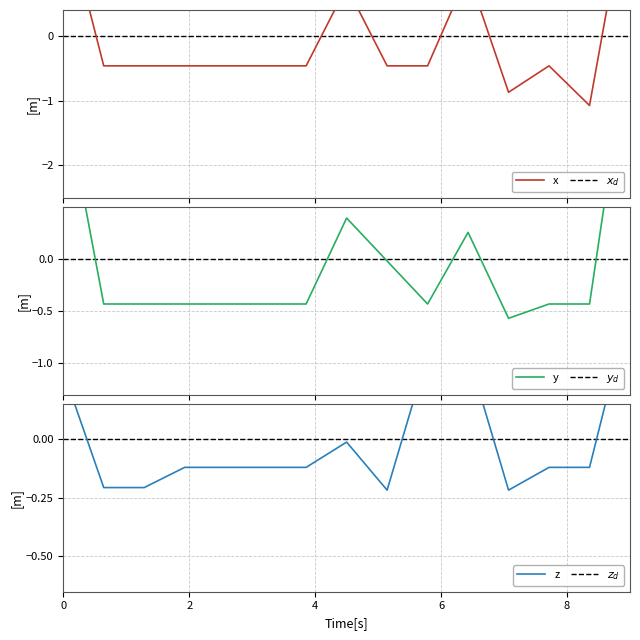

Reading right to left, what are all the values shown in this chart?

x: 2.4	-1.1	-0.5	-0.9	1.0	-0.5	-0.5	0.8	-0.5	-0.5	-0.5	-0.5	-0.5	-0.5	2.0
y: 2.2	-0.4	-0.4	-0.6	0.3	-0.4	-0.0	0.4	-0.4	-0.4	-0.4	-0.4	-0.4	-0.4	1.6
z: 0.6	-0.1	-0.1	-0.2	0.4	0.4	-0.2	-0.0	-0.1	-0.1	-0.1	-0.1	-0.2	-0.2	0.3